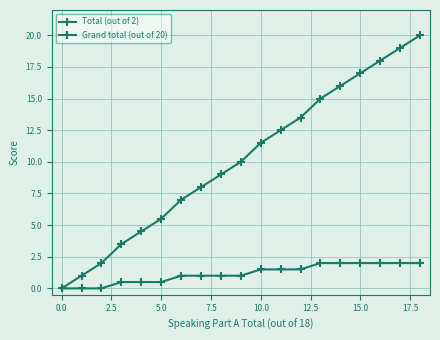

How many categories are shown in the chart?

19